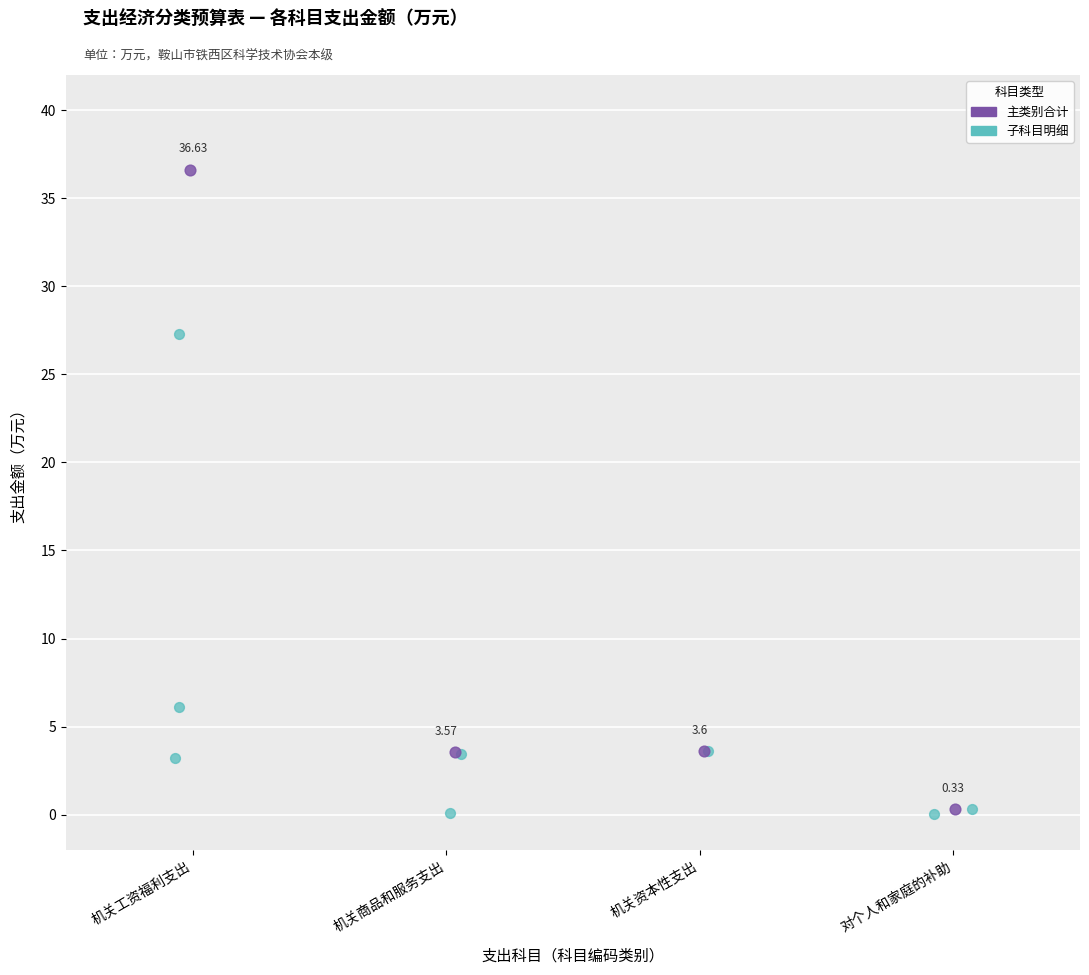

Which series has the widest spread of Y values?

主类别合计